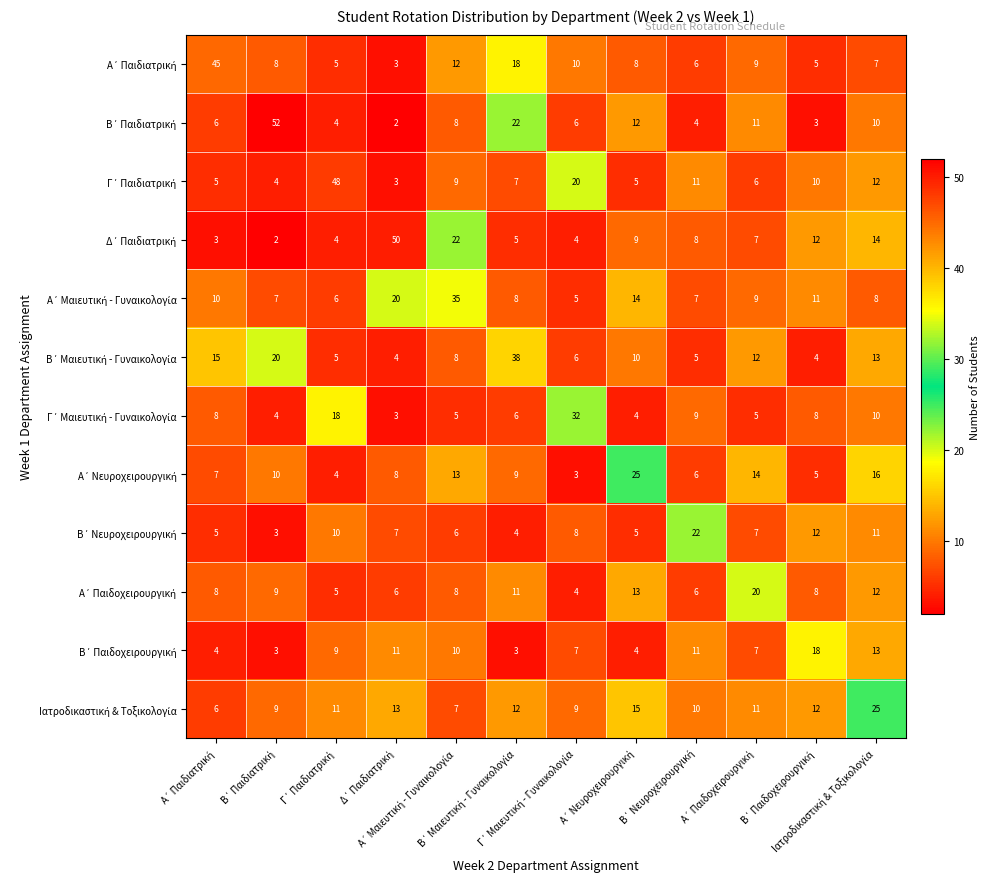

At how many categories does at least one series exceed 28?

7